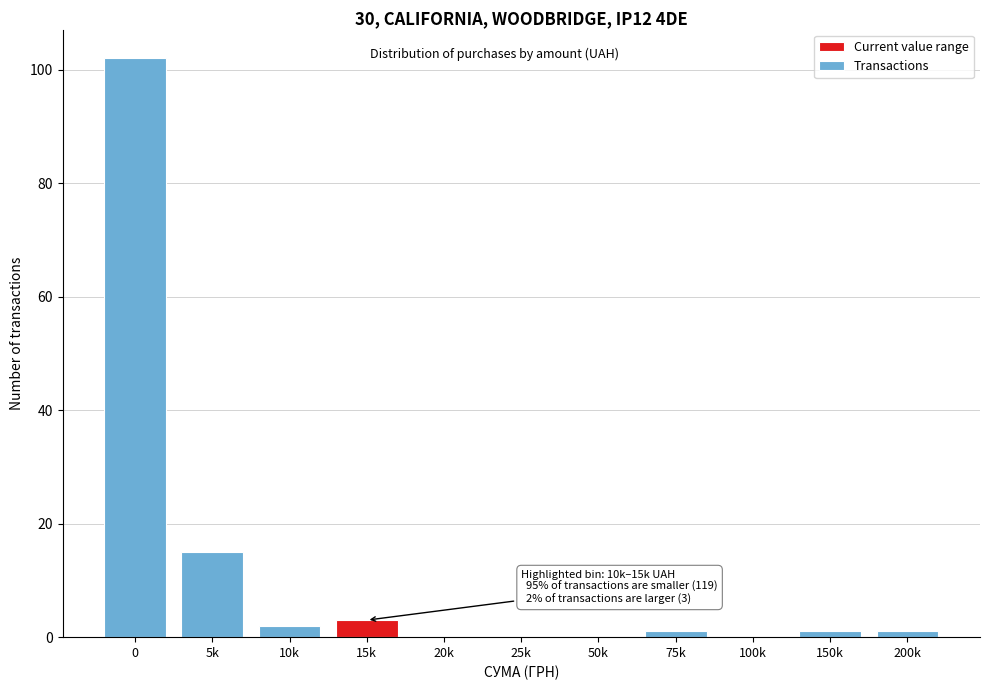

Reading right to left, transcribe all the data shown in this chart.

200k=1	150k=1	100k=0	75k=1	50k=0	25k=0	20k=0	15k=3	10k=2	5k=15	0=102